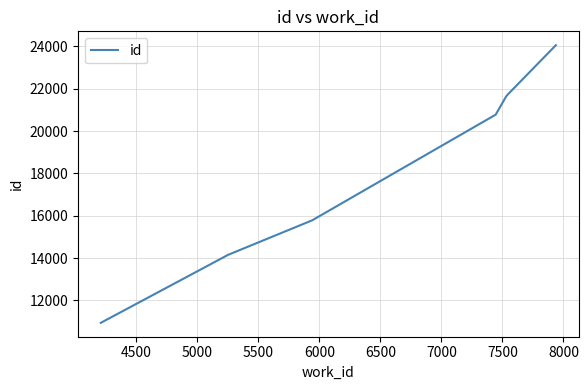

What is the smallest value displayed?

10936